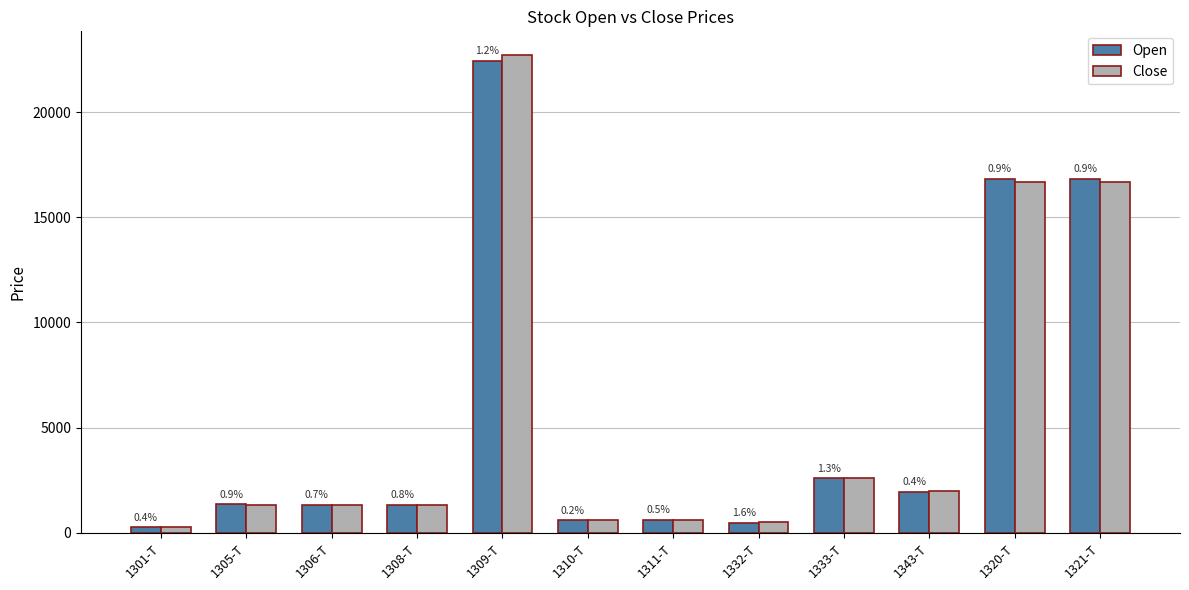

List the series in order of their overall mean, lowest first.

Close, Open